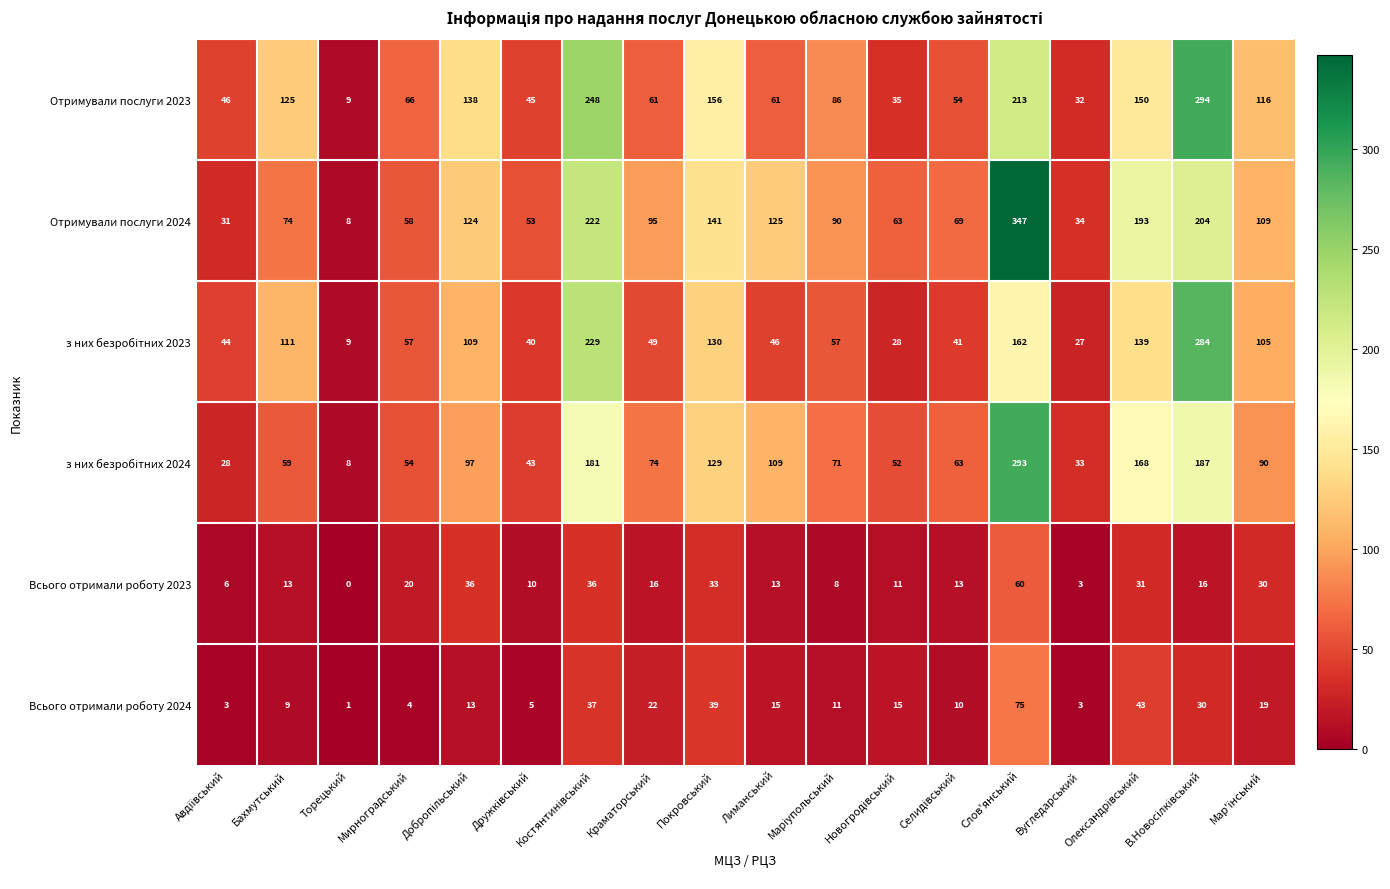

Which series has the largest range (max minus min)?

Отримували послуги 2024